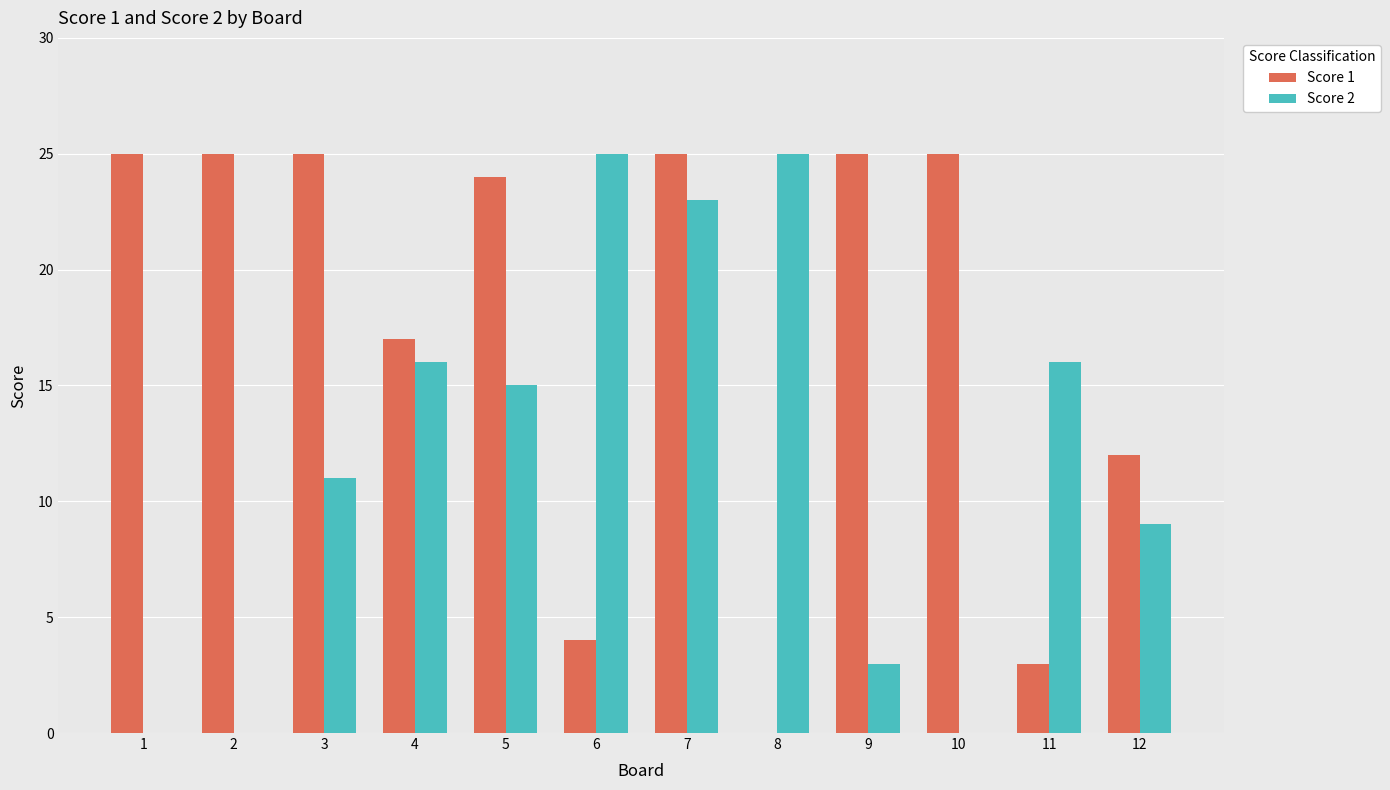

What is the total value across all series at 11?

19